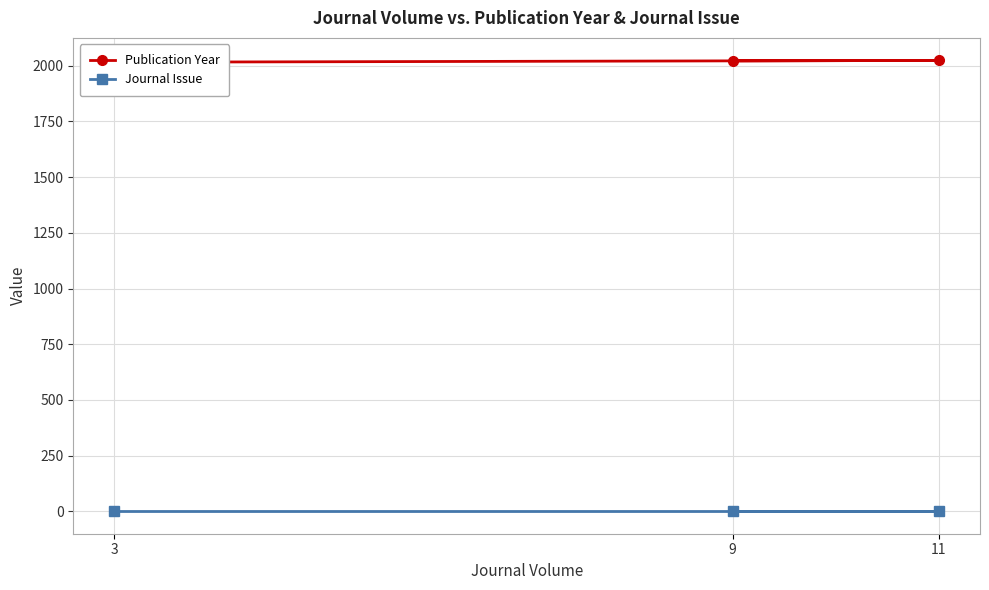

What value does the Journal Issue series have at 3?

1